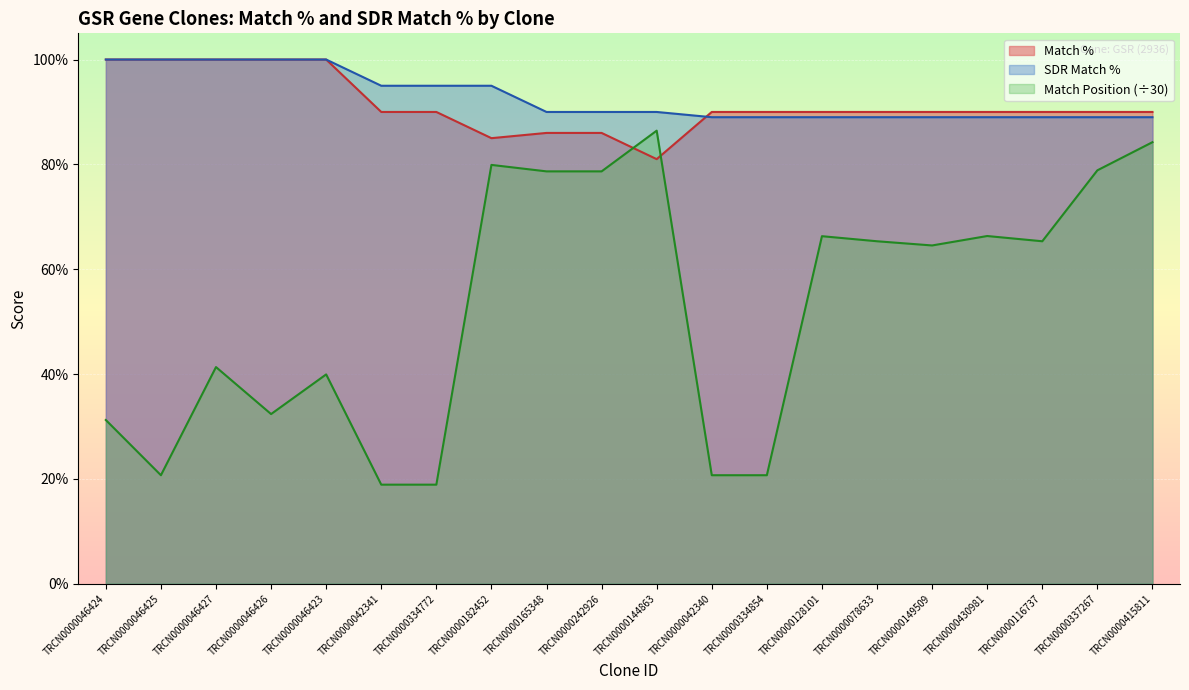

What is the value of the SDR Match % point at the 14th from the left?

89.0